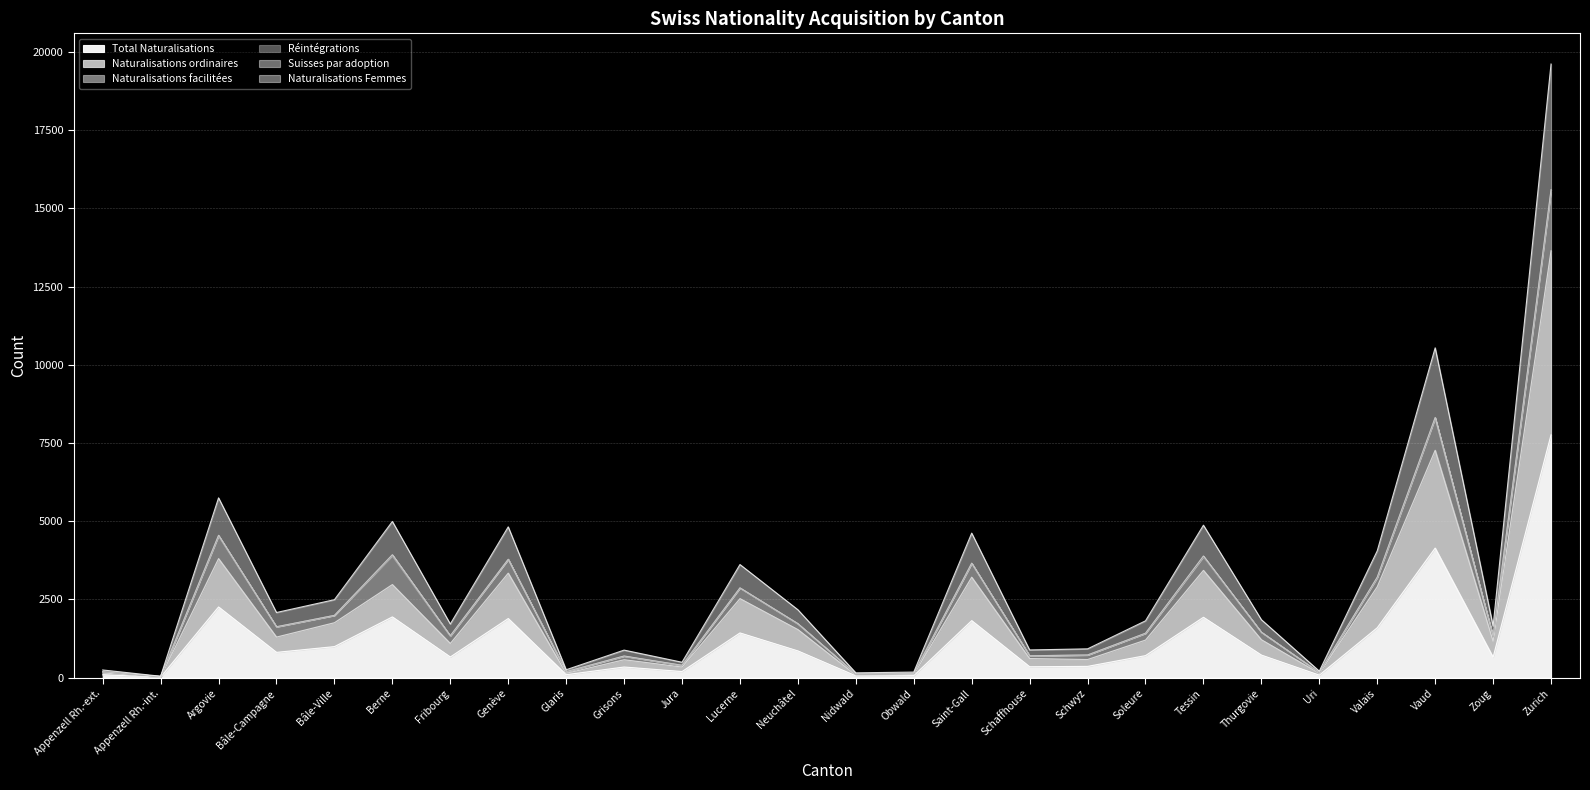

What is the sum of the Total Naturalisations values at Nidwald and Glaris?

157